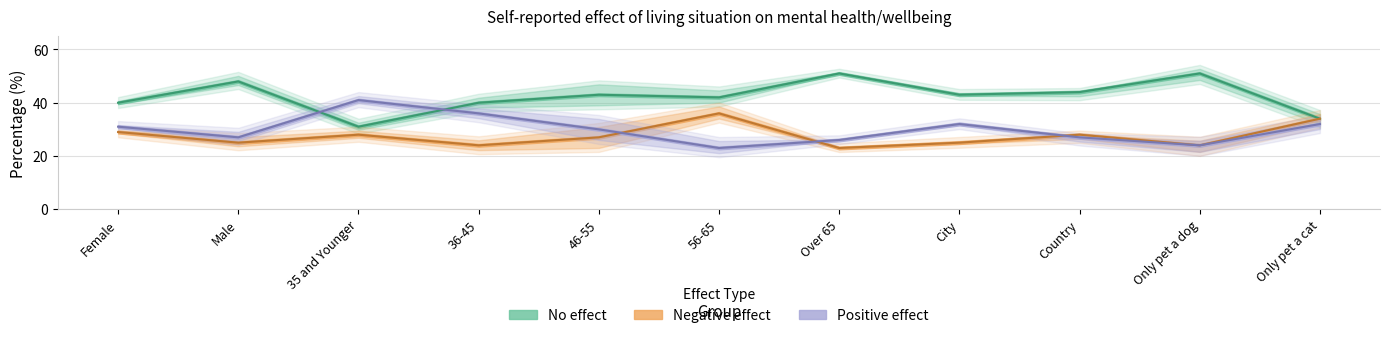

Between 36-45 and Only pet a dog, which series saw the biggest shift?

Positive effect